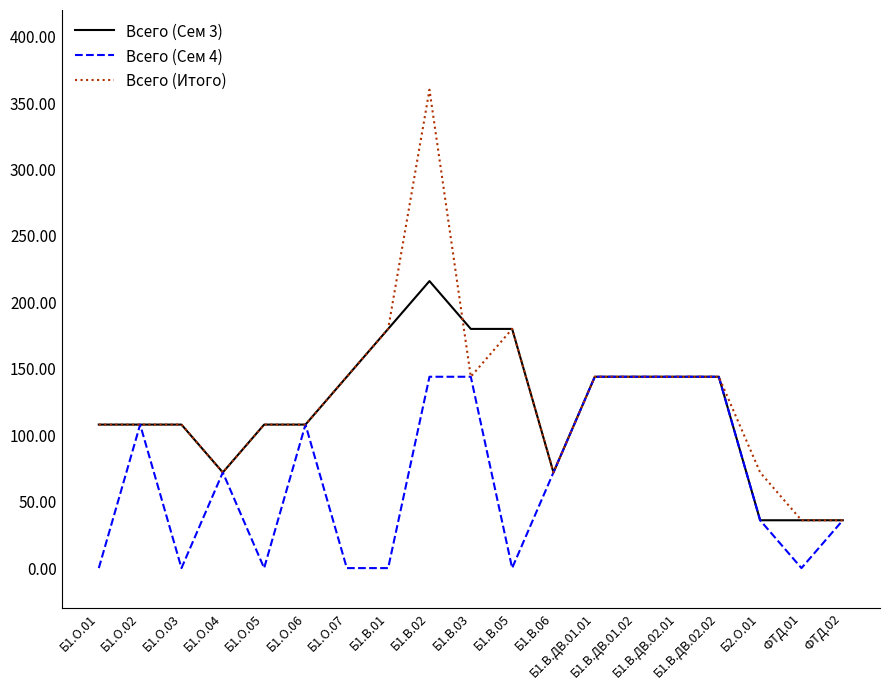

Rank the series by their maximum value, from lowest to highest.

Всего (Сем 4), Всего (Сем 3), Всего (Итого)